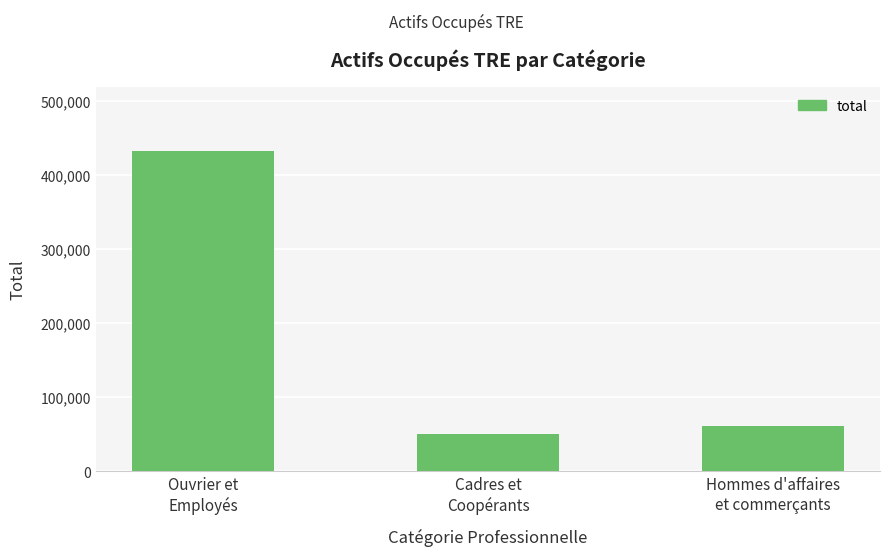

Between Cadres et
Coopérants and Ouvrier et
Employés, which is larger?

Ouvrier et
Employés